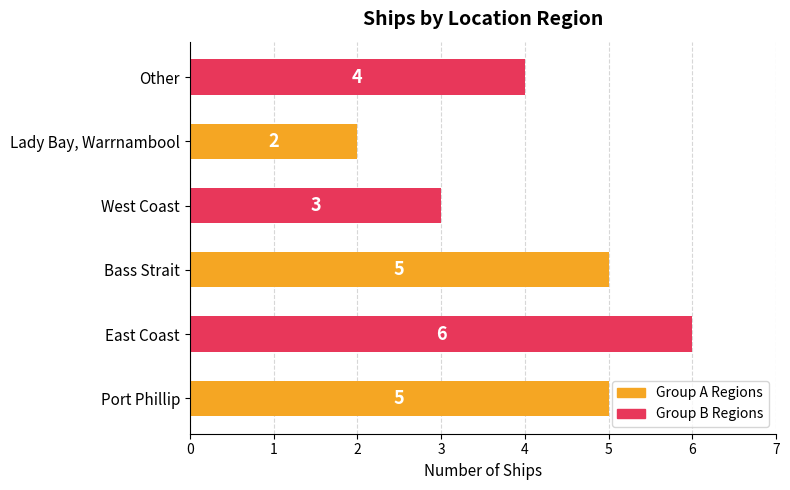

Count the values in the range 3 to 5.

4